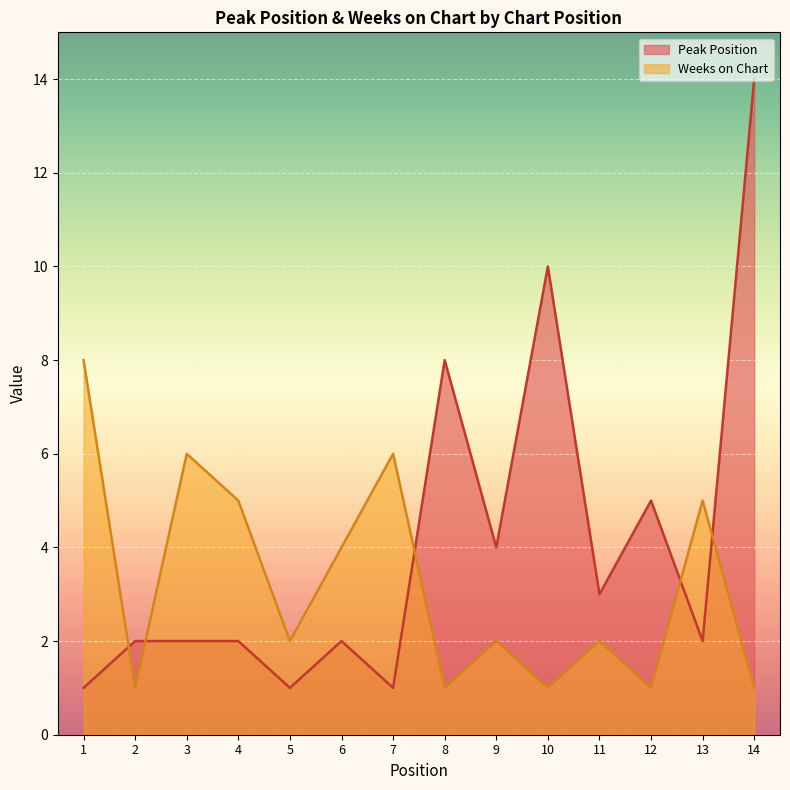

Between which two adjacent categories do Weeks on Chart and Peak Position first intersect?

1 and 2